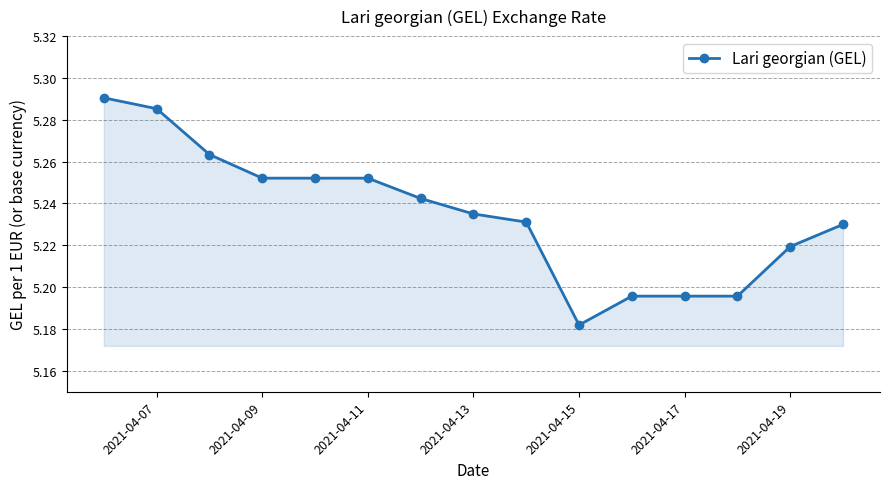

What is the sum of all values?

78.5